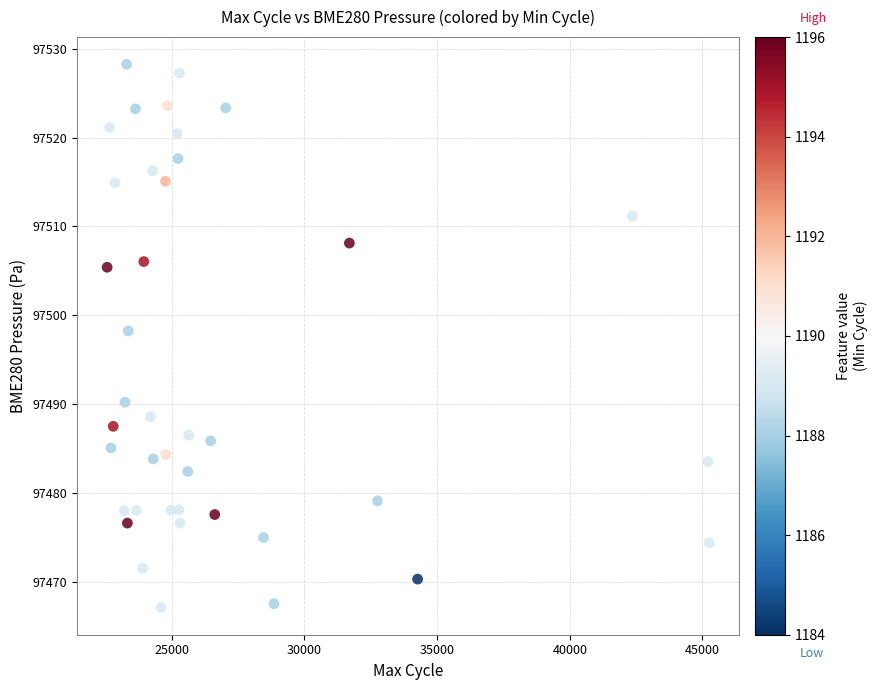

What is the range of X values (max minus min)?

22684.0